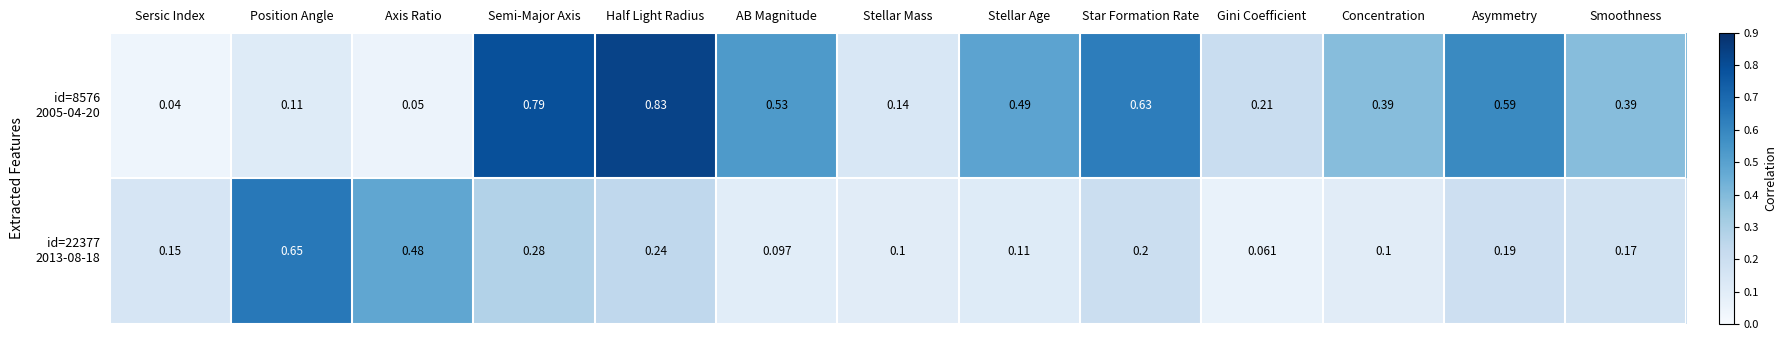

Which category has the lowest value across all series?

Sersic Index